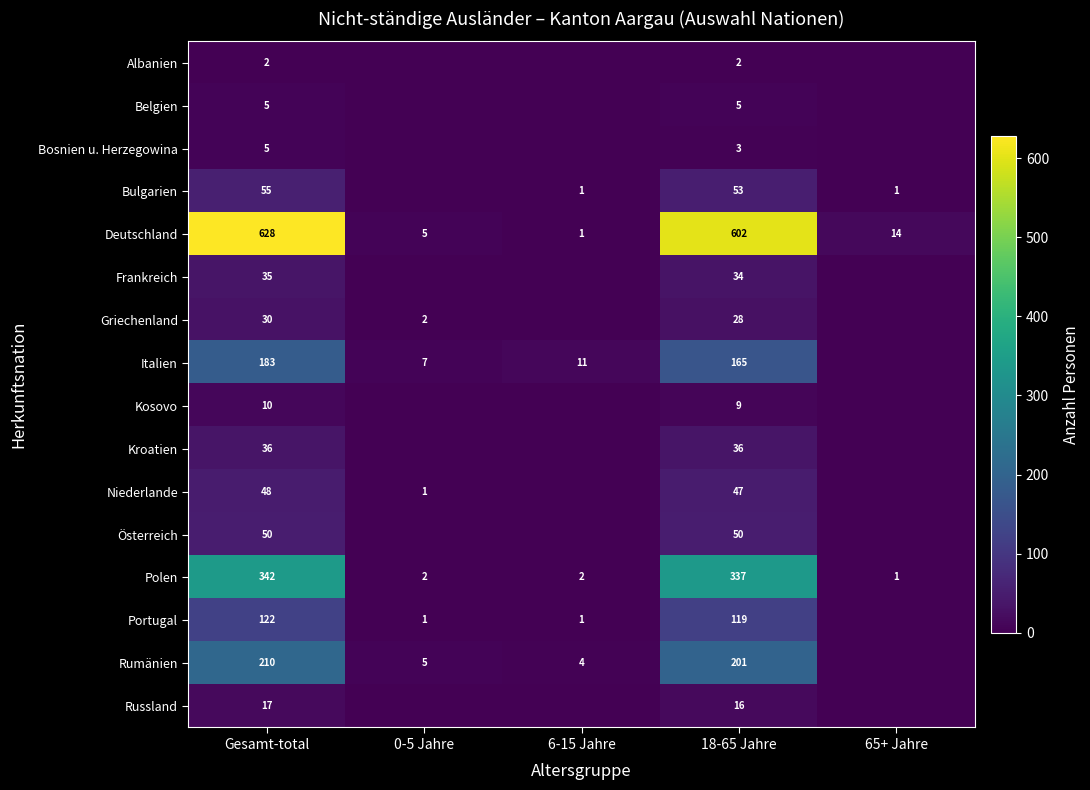

True or false: Italien has a value of 165 at 18-65 Jahre.

True